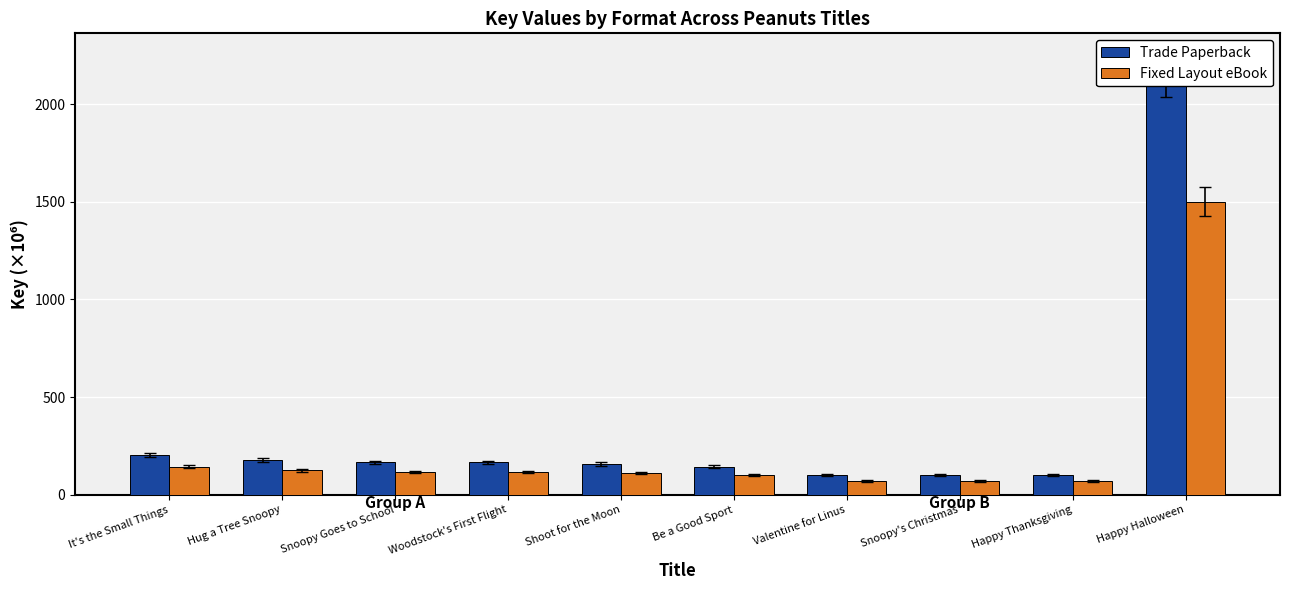

Rank the categories by Fixed Layout eBook value from lowest to highest.

Valentine for Linus, Snoopy's Christmas, Happy Thanksgiving, Be a Good Sport, Shoot for the Moon, Woodstock's First Flight, Snoopy Goes to School, Hug a Tree Snoopy, It's the Small Things, Happy Halloween